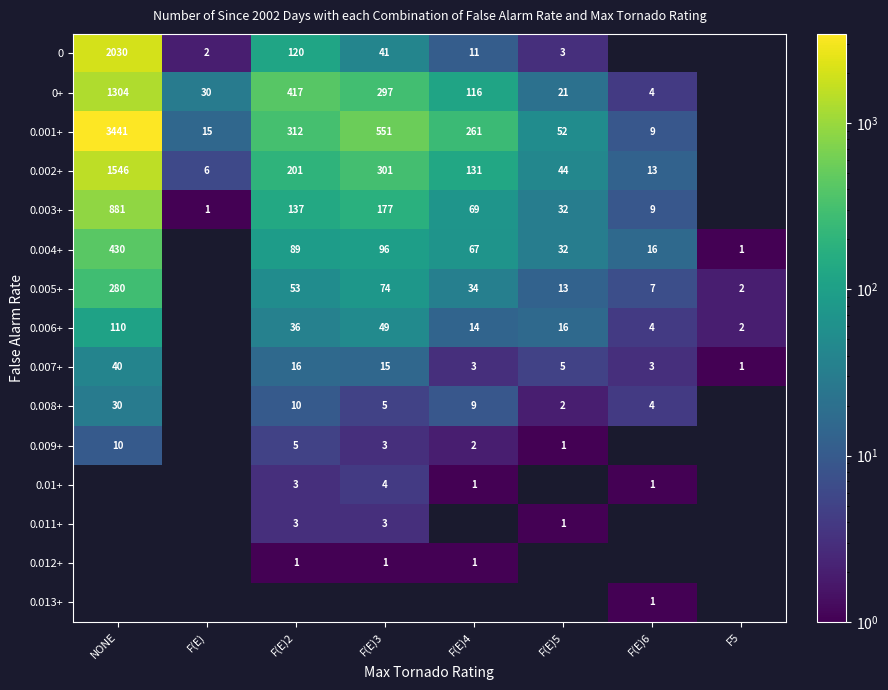

What is the difference between the 0.001+ values at F(E)5 and F(E)2?

260